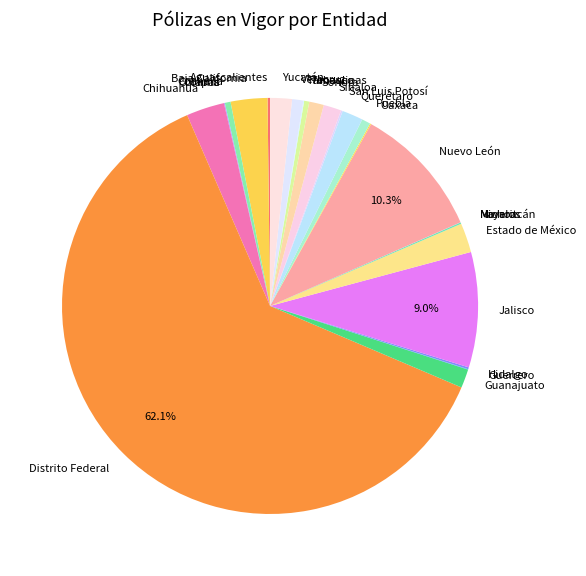

What is the majority slice?

Distrito Federal